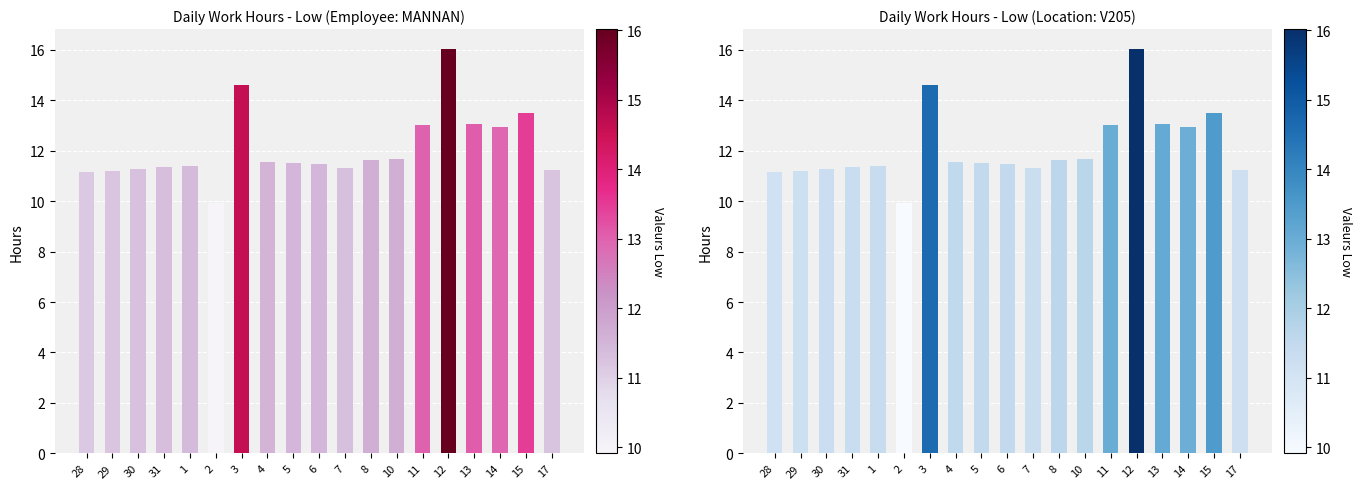

Are the bars horizontal?

No